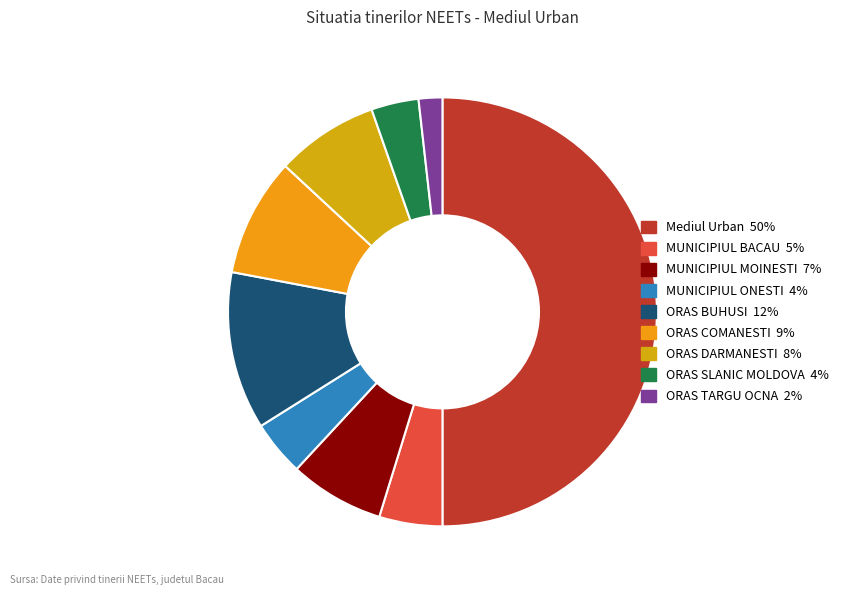

Does ORAS DARMANESTI represent more than half of the total?

No